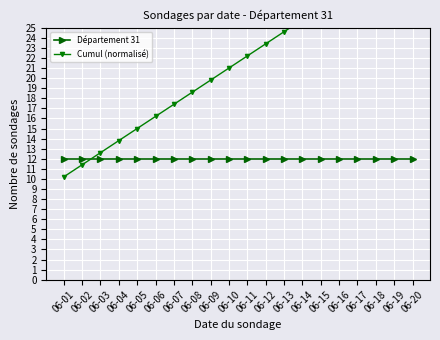

What is the value of the Cumul (normalisé) point at the 11th from the left?

22.2